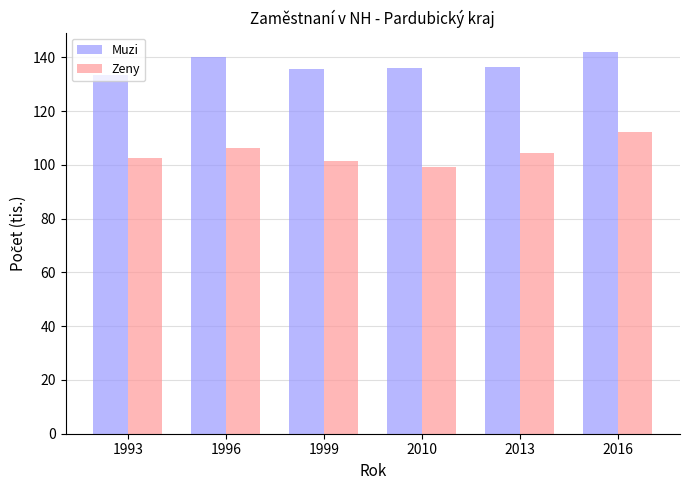

What is the average value of the Muzi series?

137.4